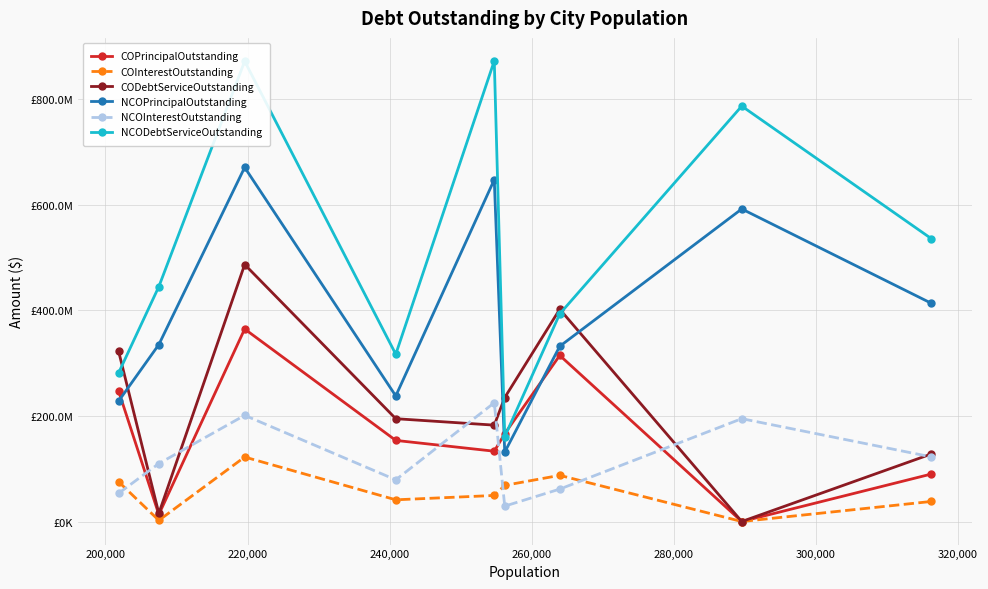

Does the chart have visible grid lines?

Yes